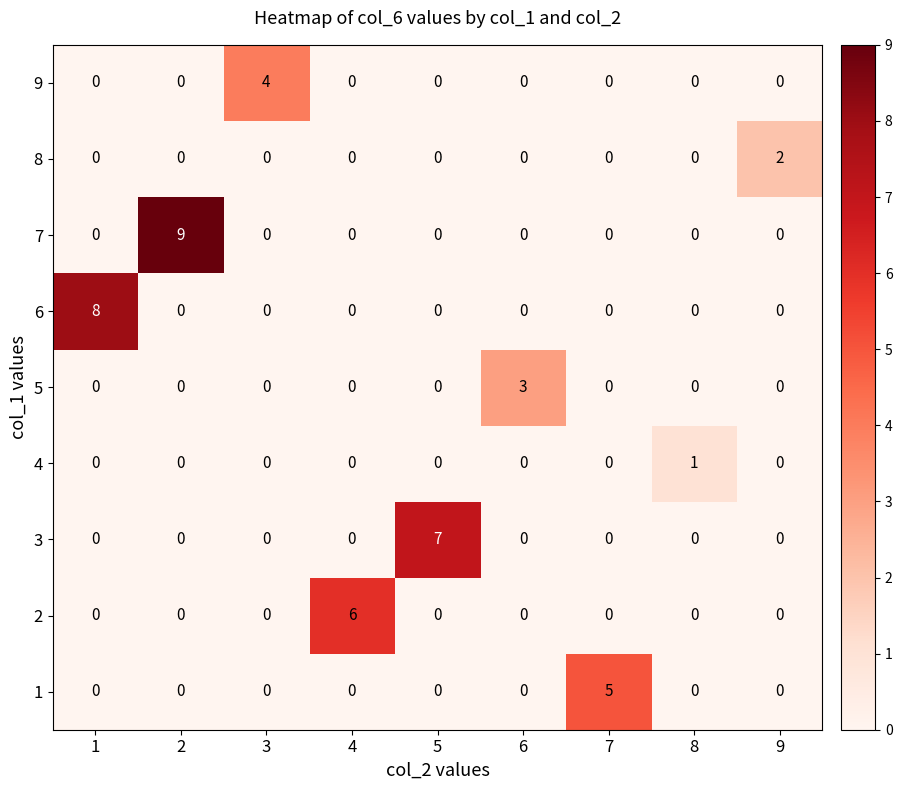

Is it true that 7 equals -6 at 9?

False